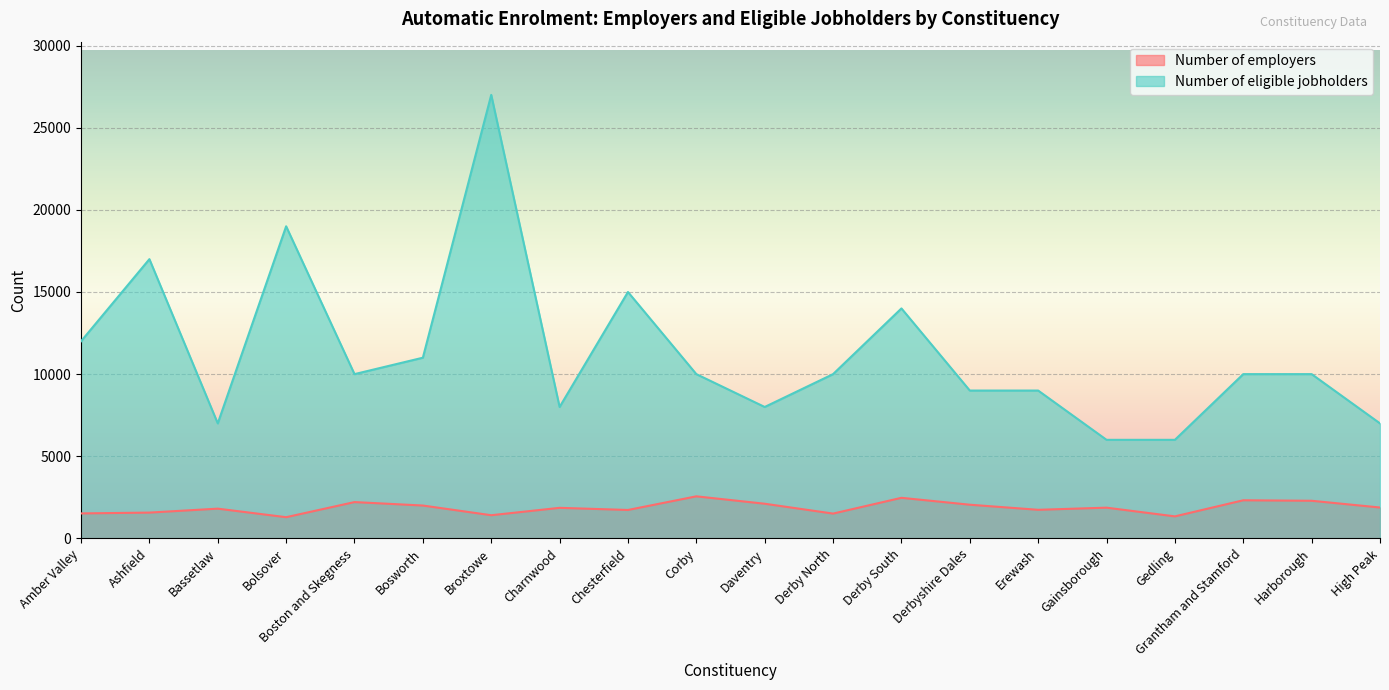

What are all the series names shown in the legend?

Number of employers, Number of eligible jobholders